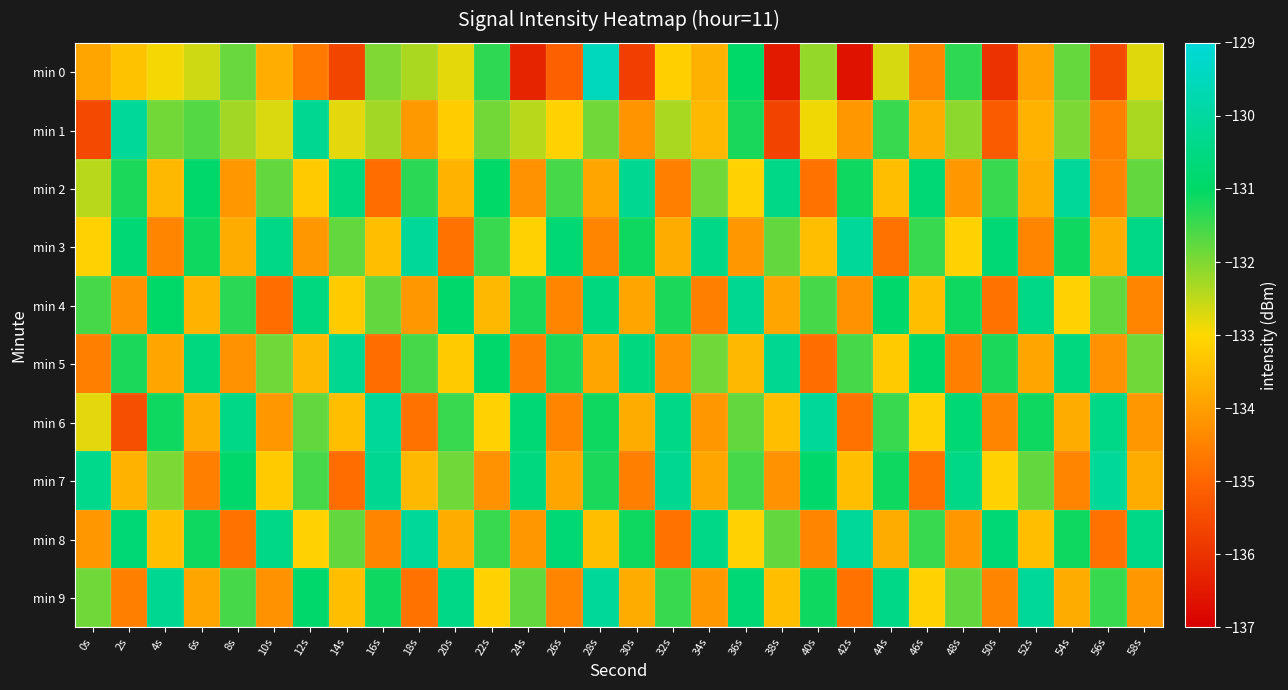

At 52s, list the series in order from largest to smallest.

min 9, min 4, min 6, min 7, min 8, min 1, min 2, min 5, min 0, min 3